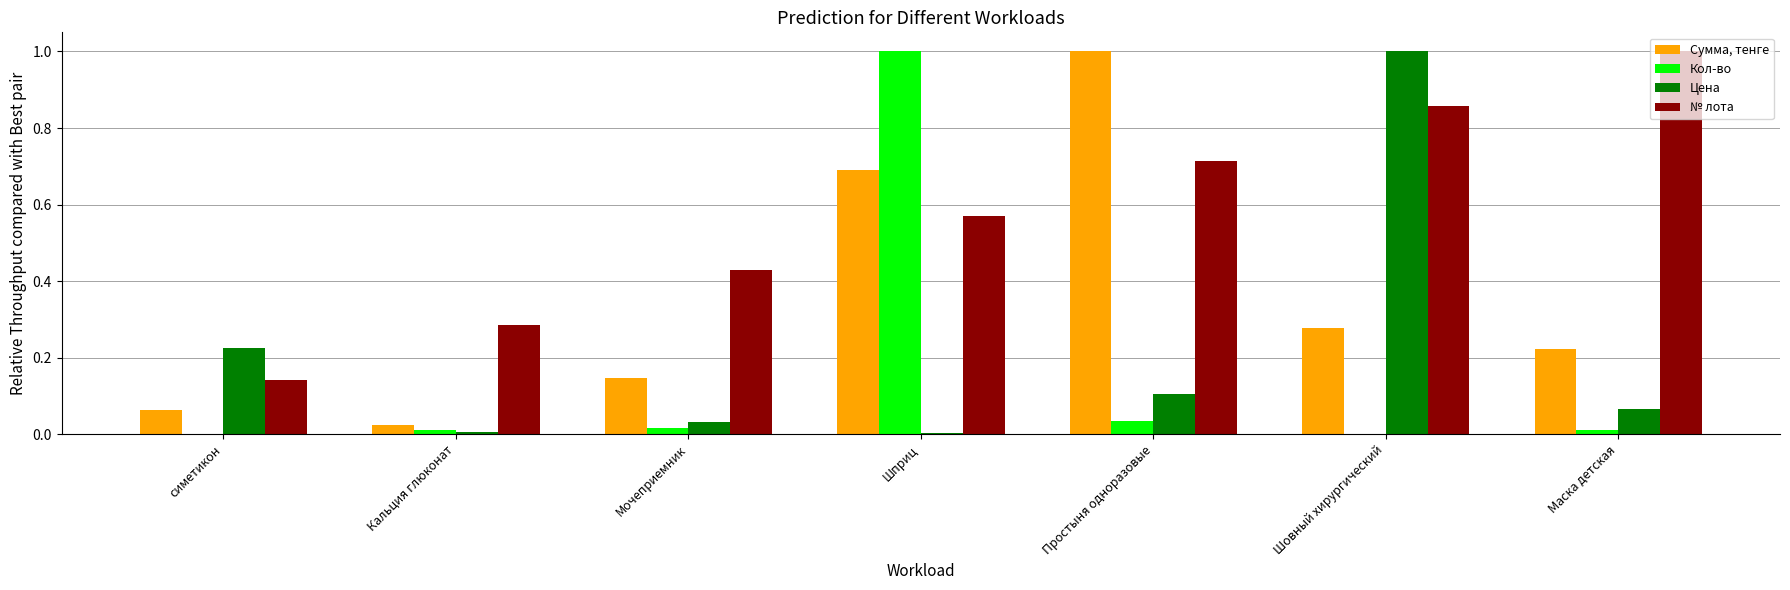

What is the sum of all Цена values?

1.4